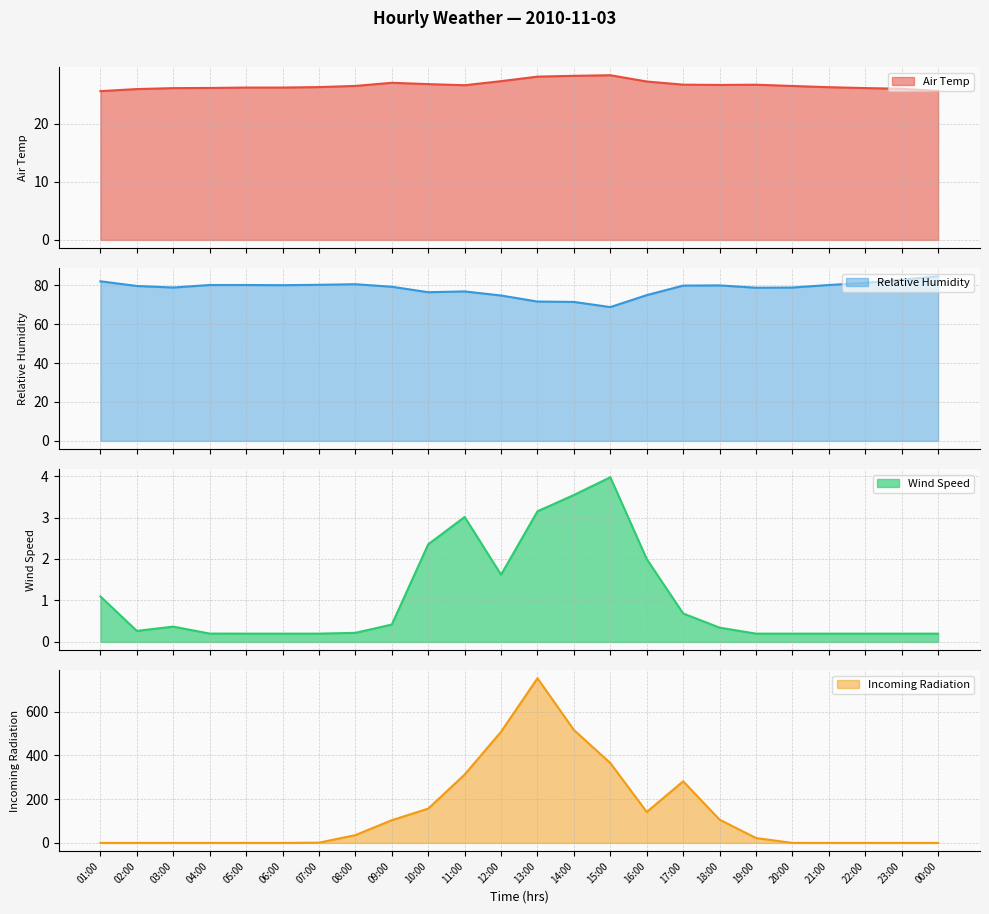

What is the difference between the maximum and minimum values in the Air Temp series?

2.7